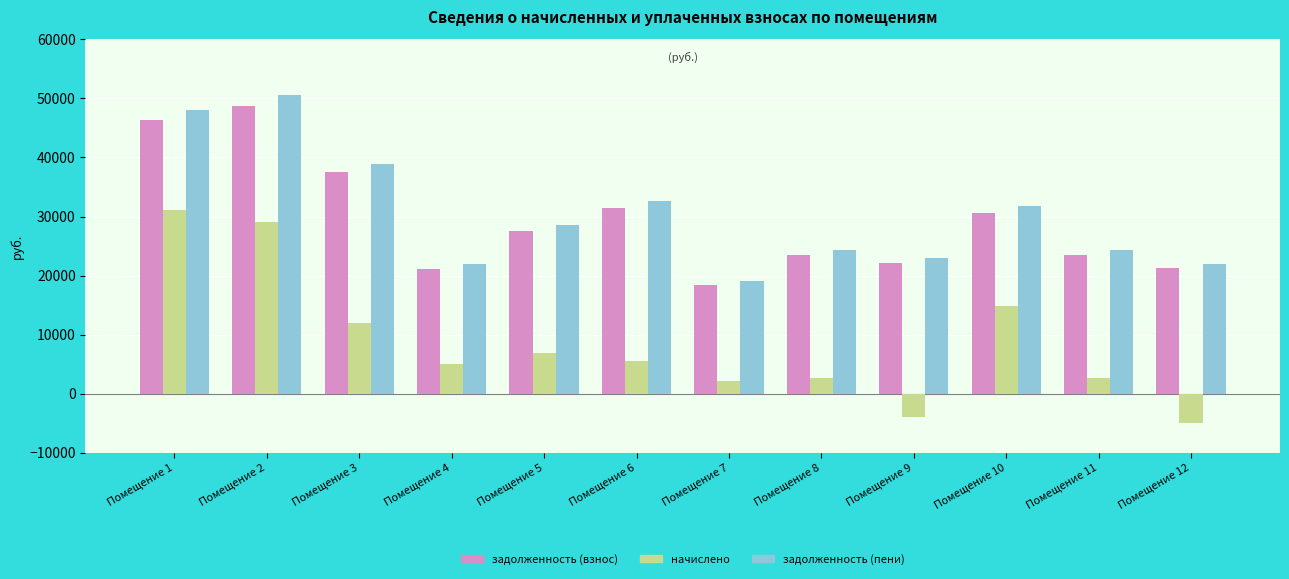

What is the difference between the highest and lowest values at Помещение 6?

27028.6